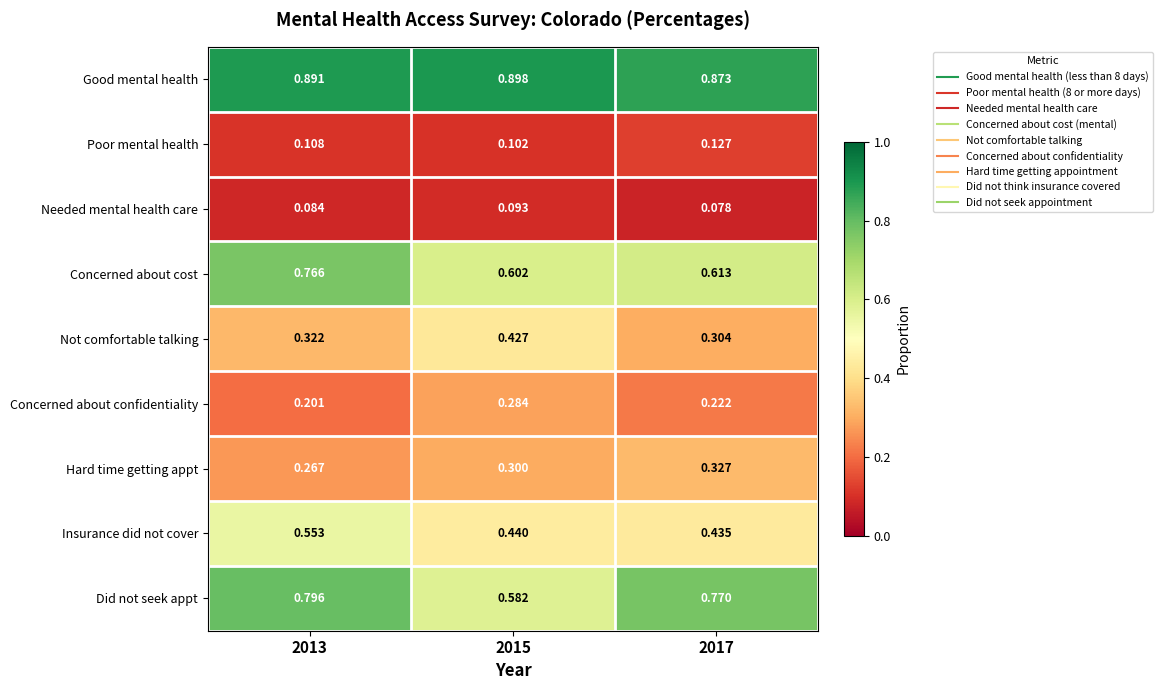

Which series has the largest total across all categories?

Good mental health